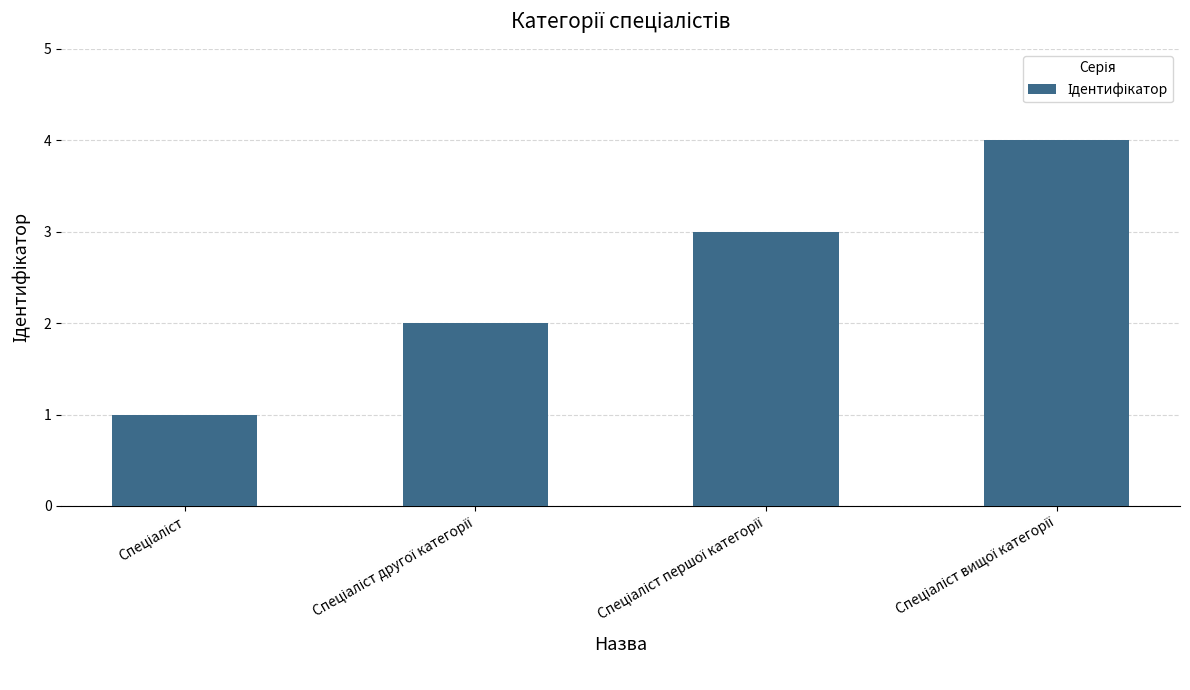

What is the greatest value displayed?

4